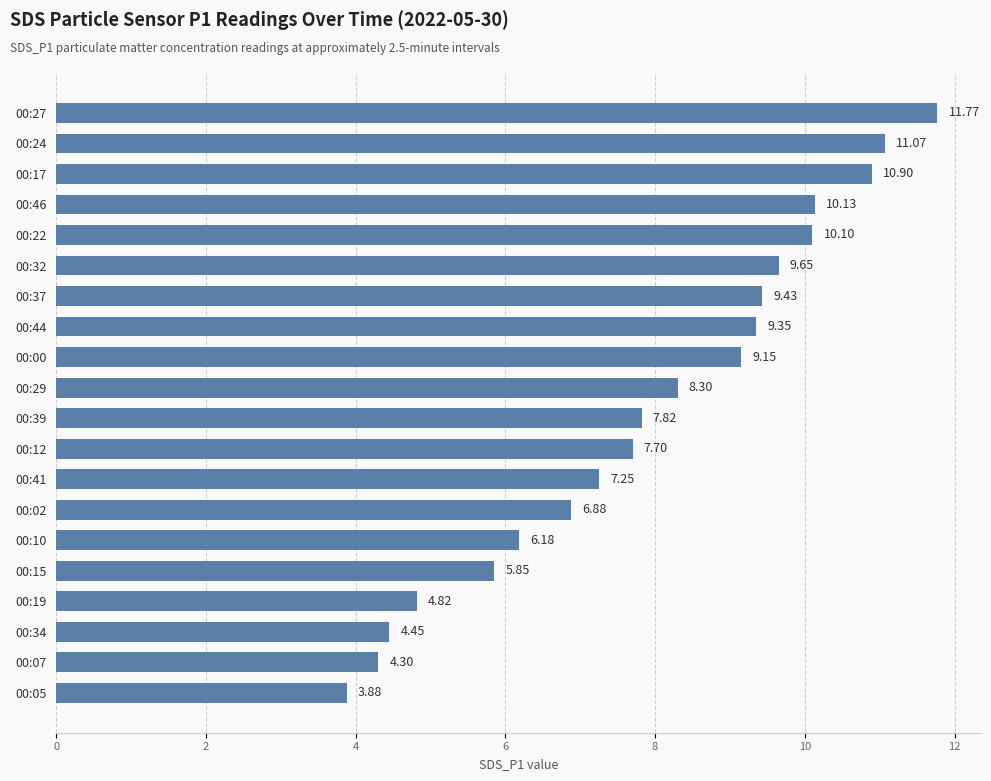

List the labels in order of value, smallest first.

00:05, 00:07, 00:34, 00:19, 00:15, 00:10, 00:02, 00:41, 00:12, 00:39, 00:29, 00:00, 00:44, 00:37, 00:32, 00:22, 00:46, 00:17, 00:24, 00:27